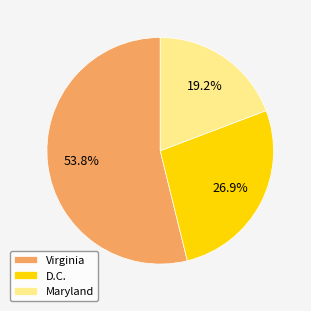

Which category has the smallest portion of the pie?

Maryland